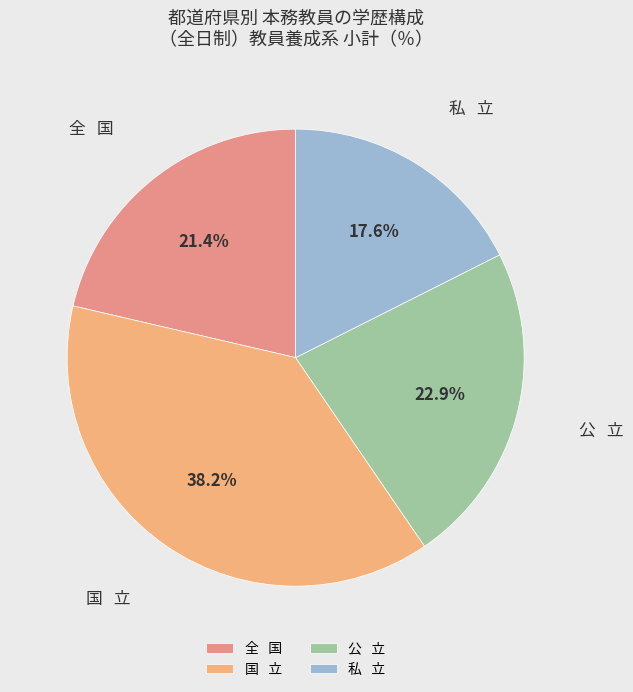

What percentage is NOT represented by 公 立?

77.1%